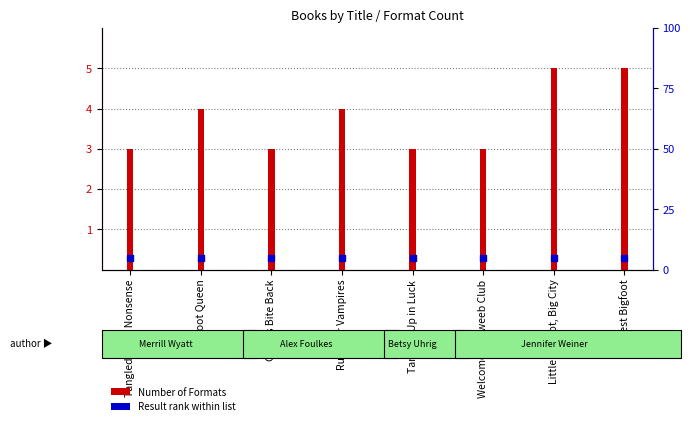

What is the change in value from Rules for Vampires to Welcome to Dweeb Club?

-1